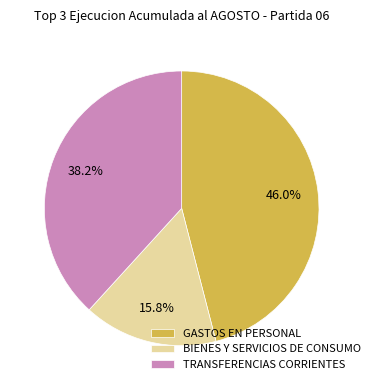

To the nearest percent, what portion does GASTOS EN PERSONAL represent?

46%